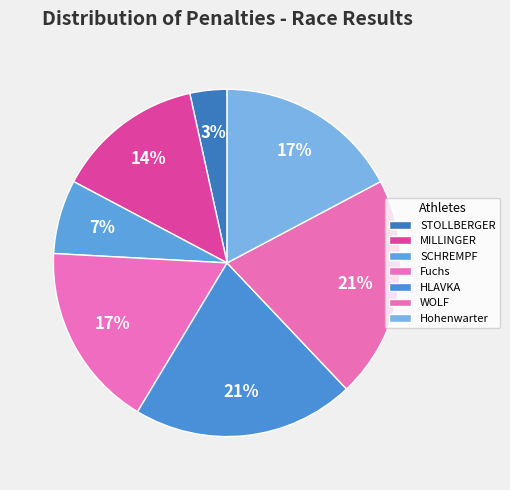

What is the change in value from HLAVKA to Hohenwarter?

-1